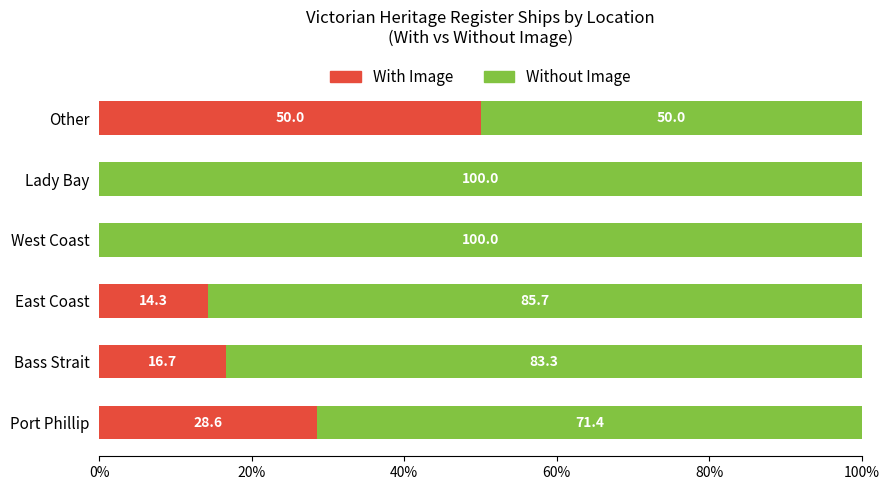

How many data points does each series have?

6